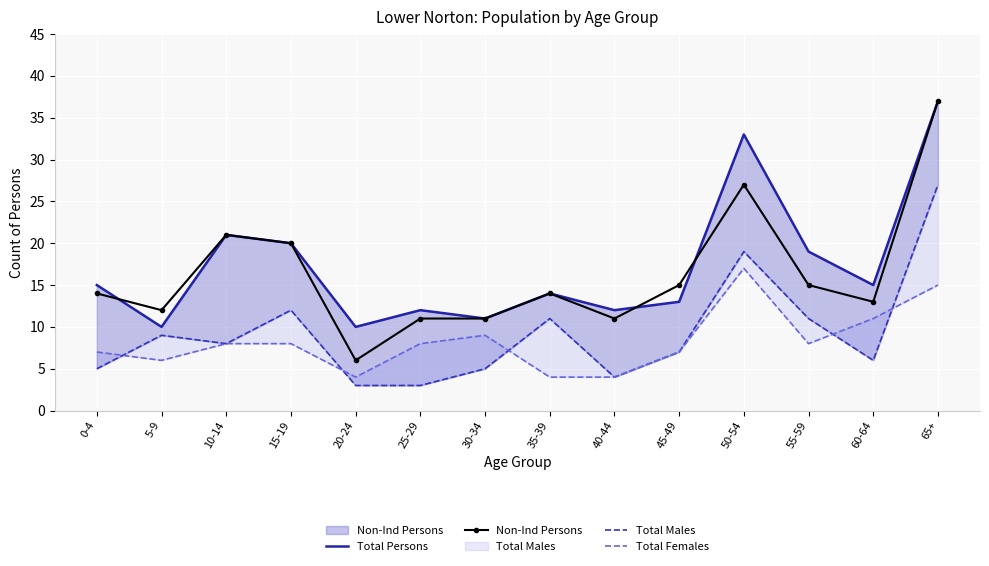

True or false: Total Males has a value of 3 at 20-24.

True